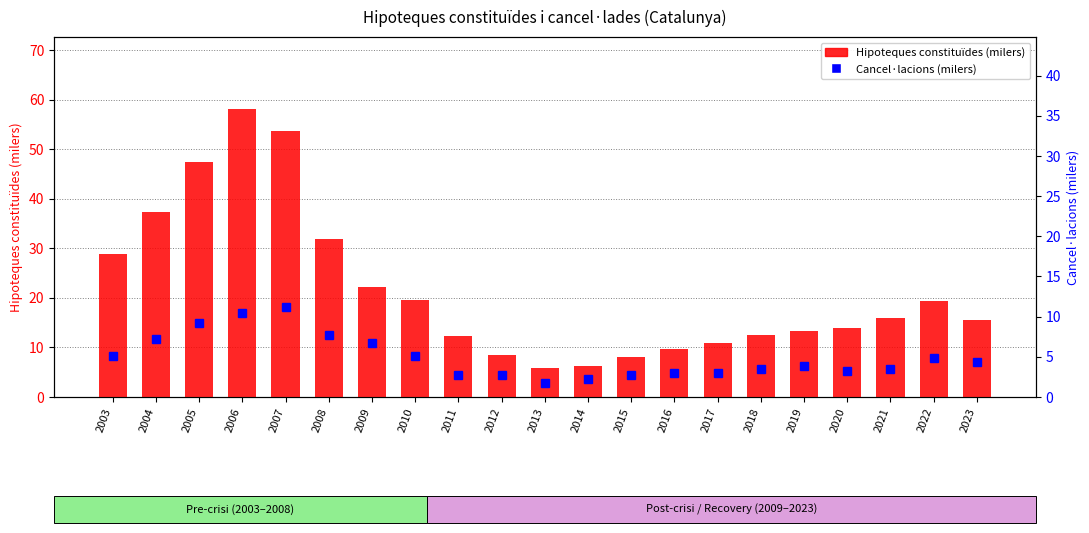

Rank the series at 2022 from highest to lowest value.

Hipoteques constituïdes (milers), Cancel·lacions (milers)